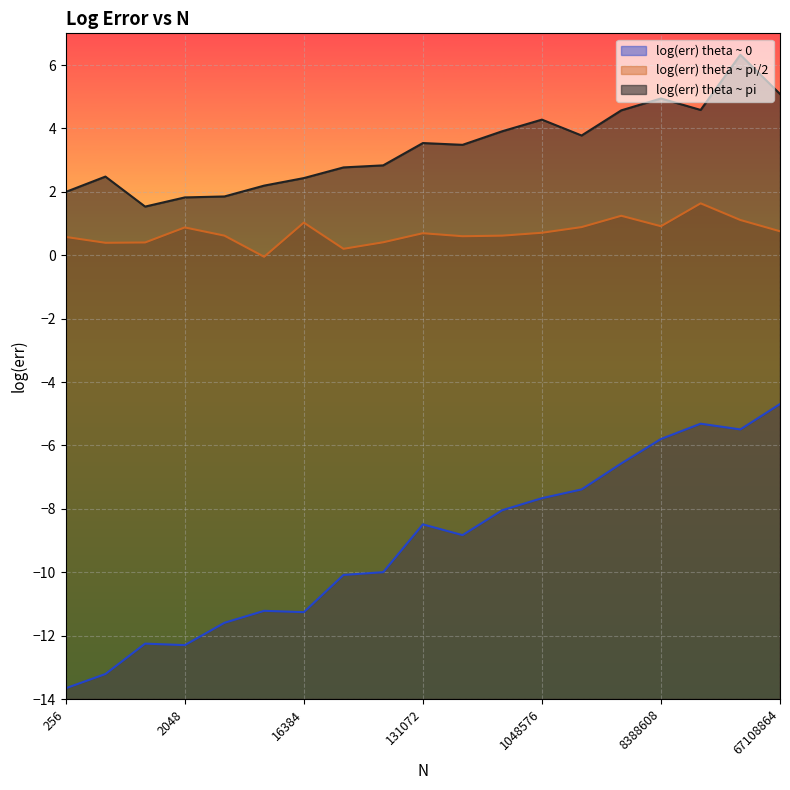

Which series has the widest spread of values?

log(err) theta ~ 0